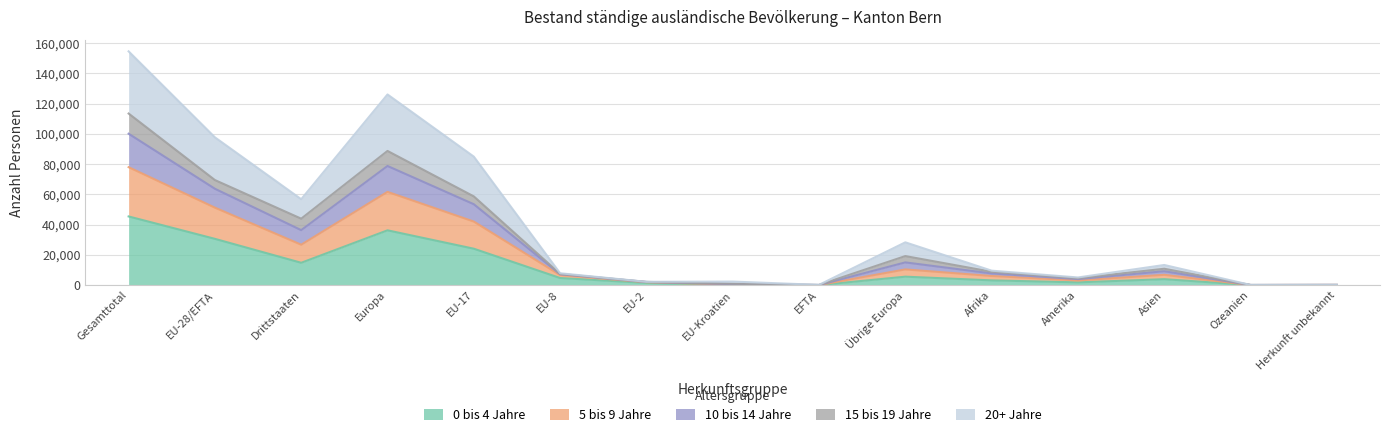

At which category is the sum across all series the highest?

Gesamttotal